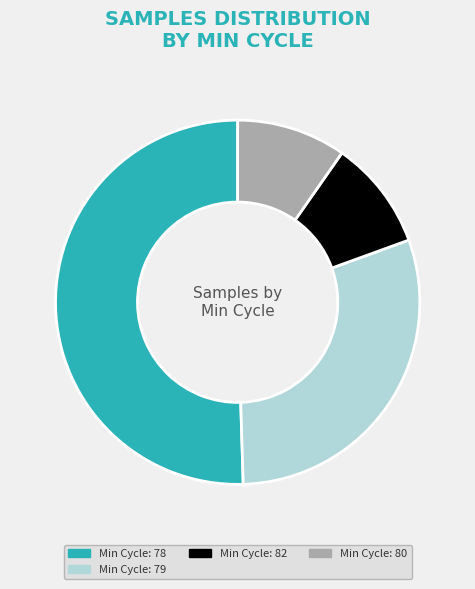

Is there a majority slice in this chart?

Yes